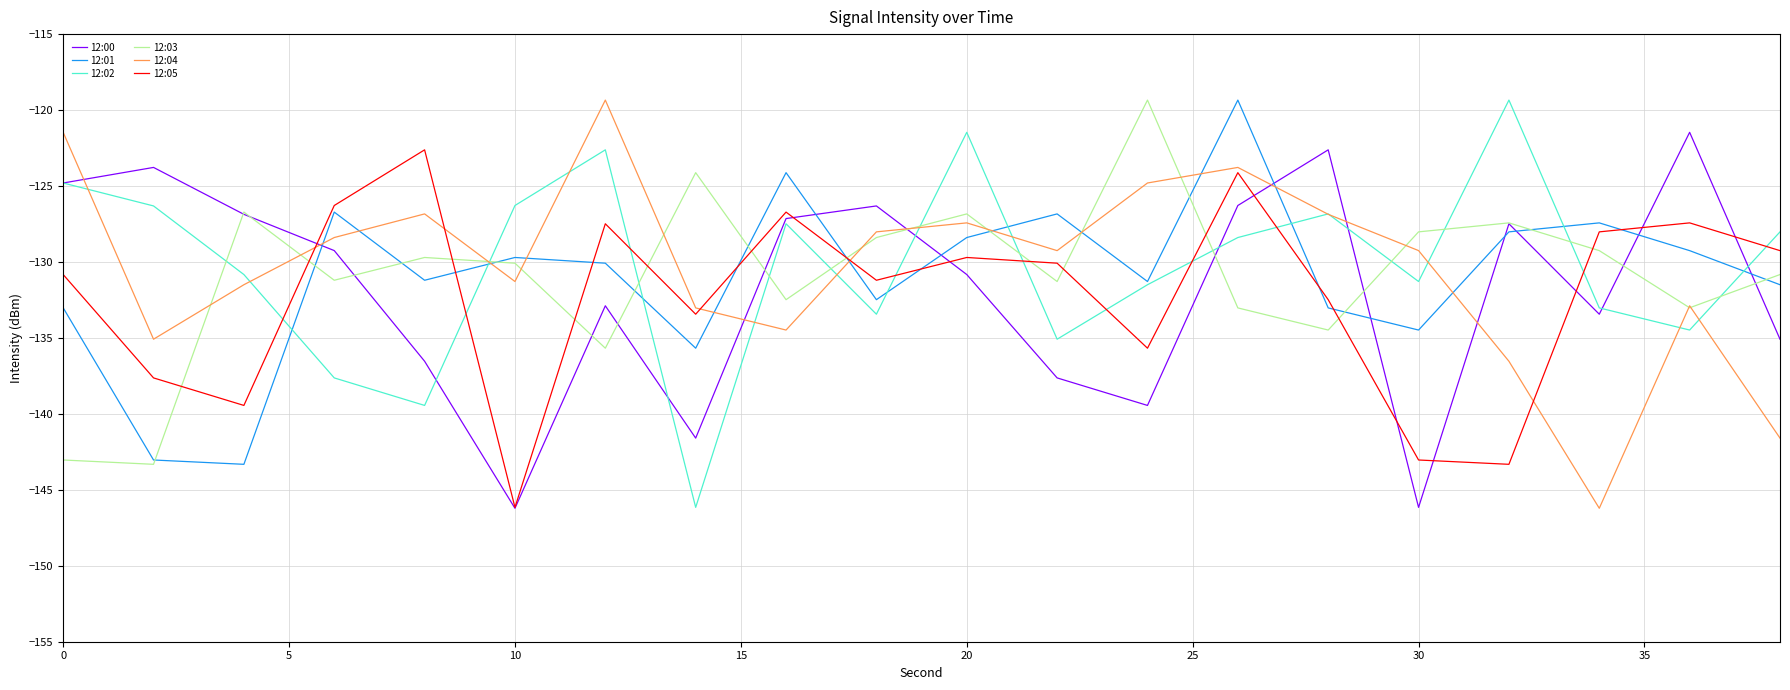

What is the maximum value for 12:02?

-119.3